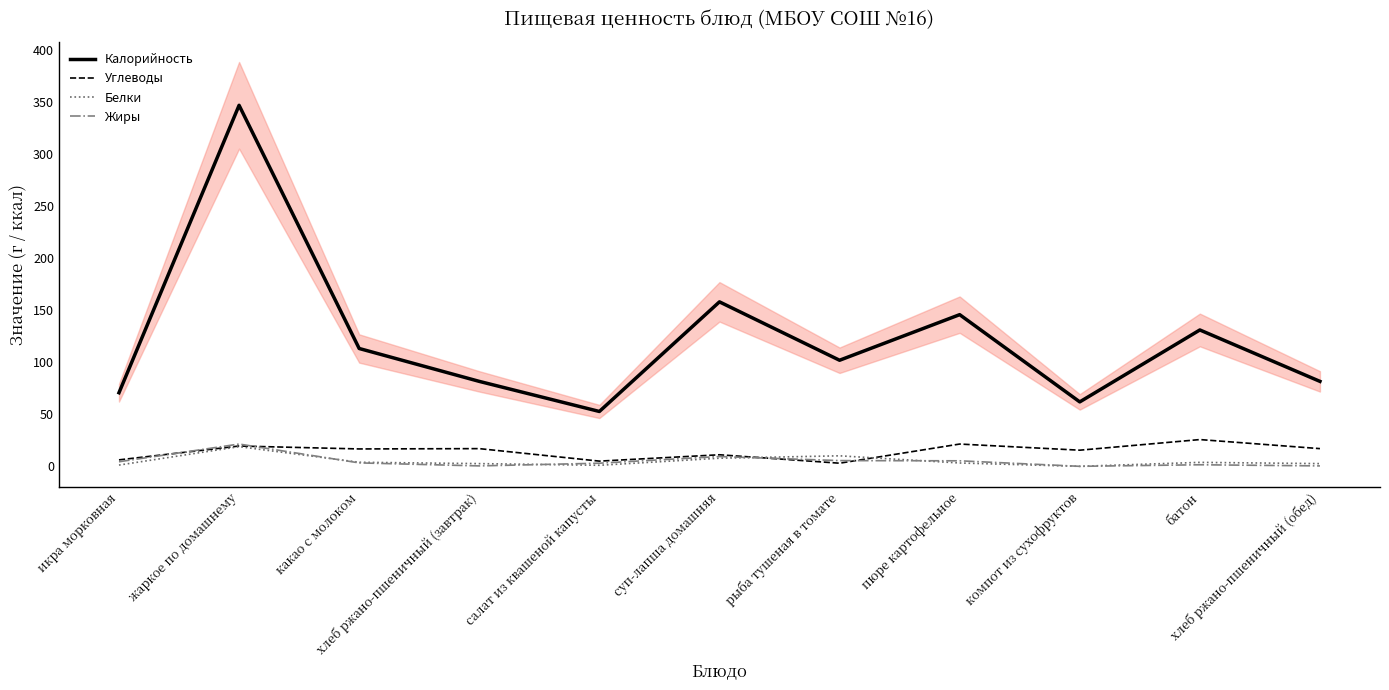

What is the spread (max minus min) of values at какао с молоком?

109.9